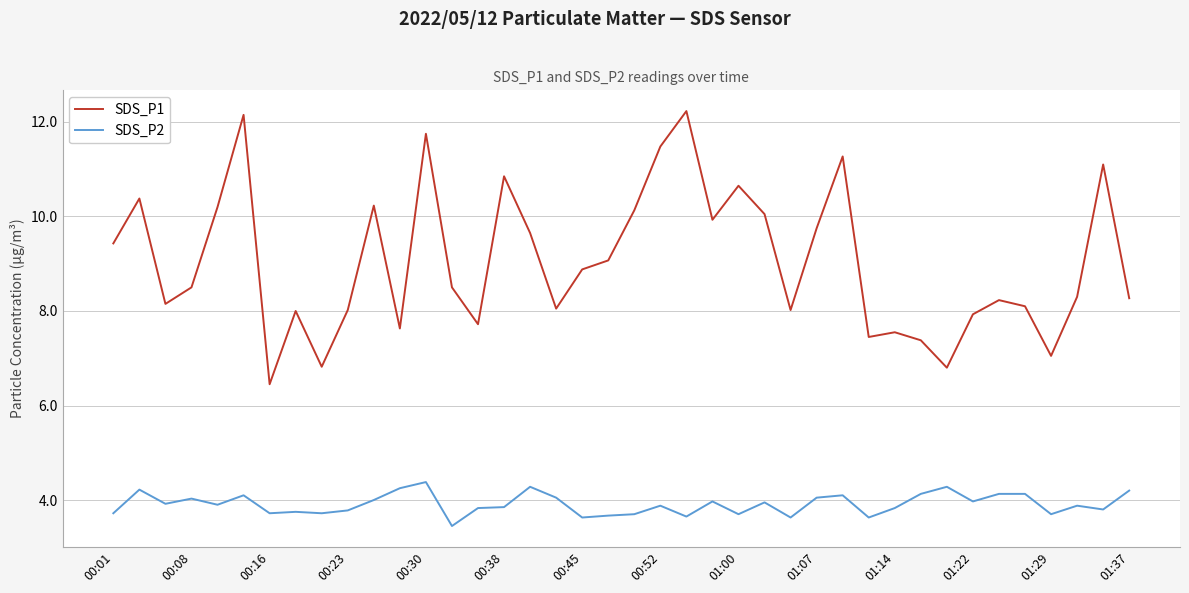

What is the difference between the maximum and minimum values in the SDS_P2 series?

0.9